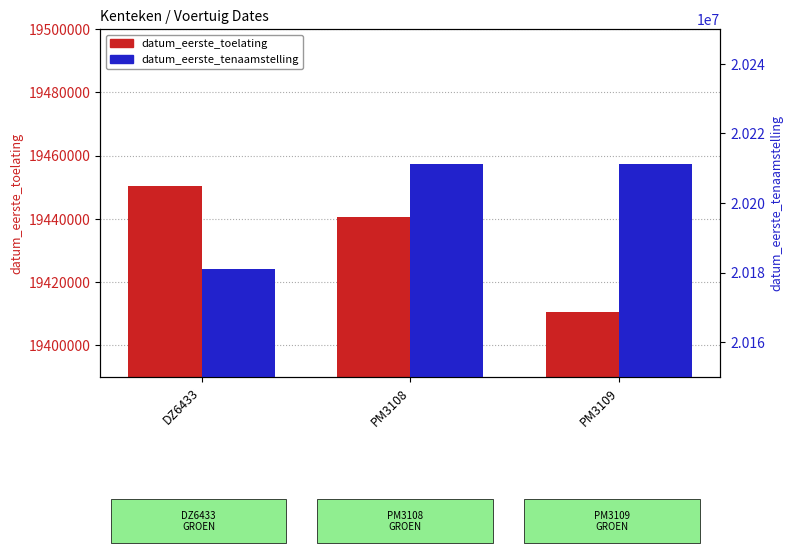

List the labels in order of datum_eerste_tenaamstelling_in_nederland value, largest first.

PM3108, PM3109, DZ6433